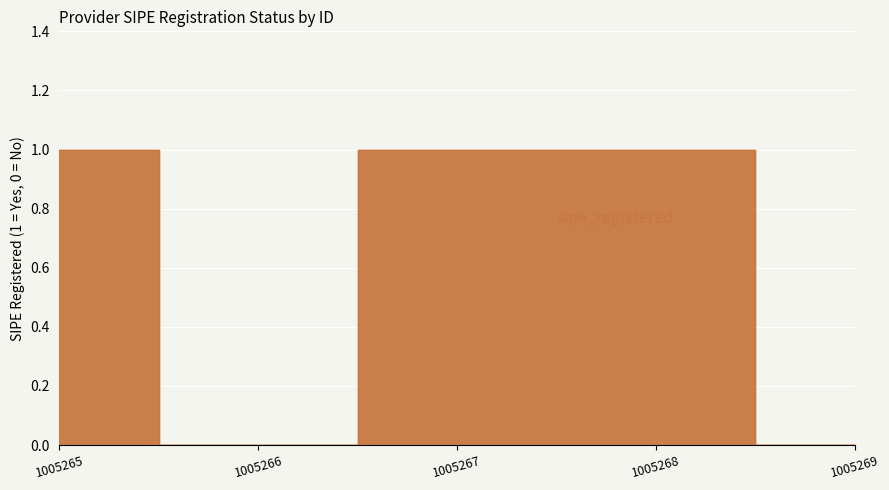

What is the difference between the second highest and second lowest values?

1